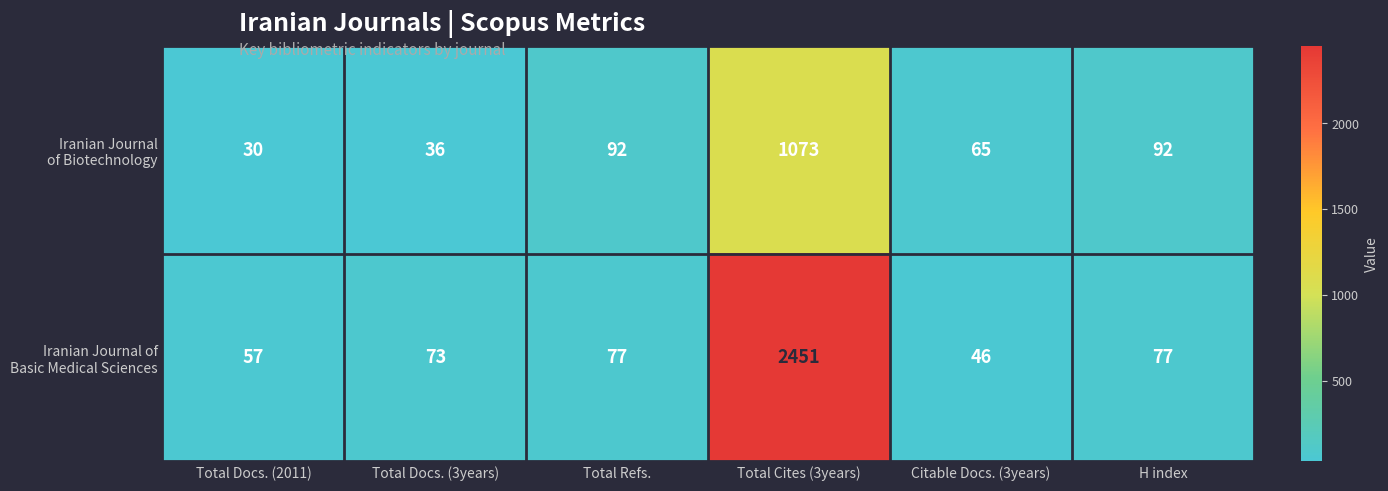

What is the smallest value displayed?

30